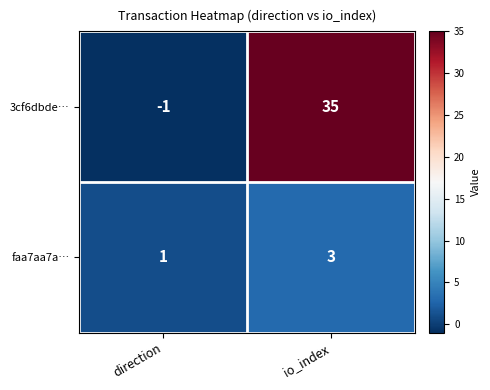

Rank the series by their maximum value, from highest to lowest.

3cf6dbde…, faa7aa7a…